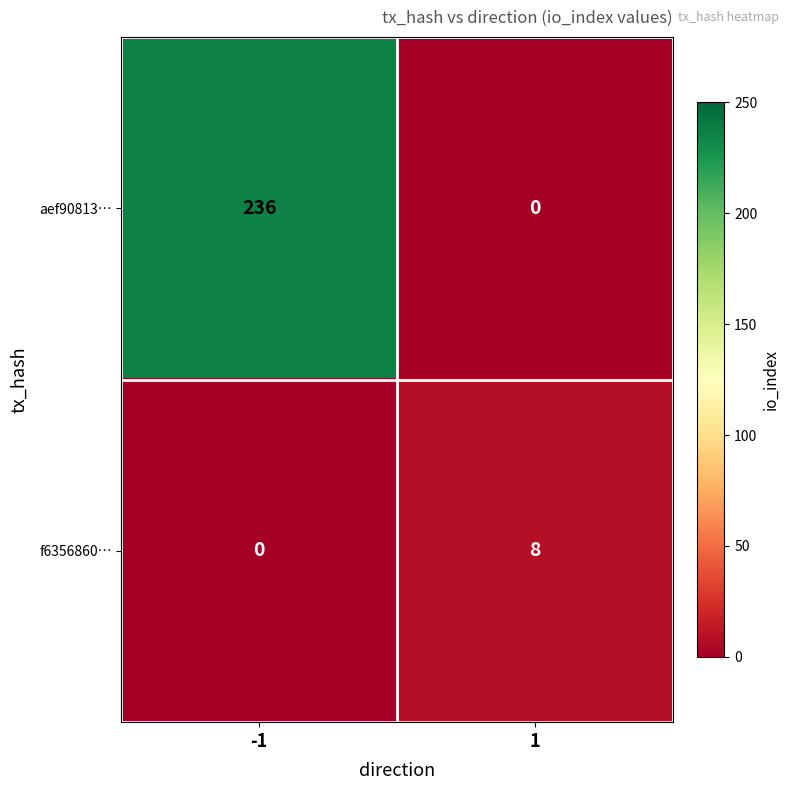

The aef90813… series shows 0 at 1. True or false?

True